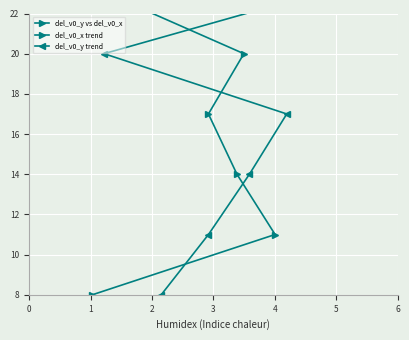

Between 2 and 4, which is larger?

2